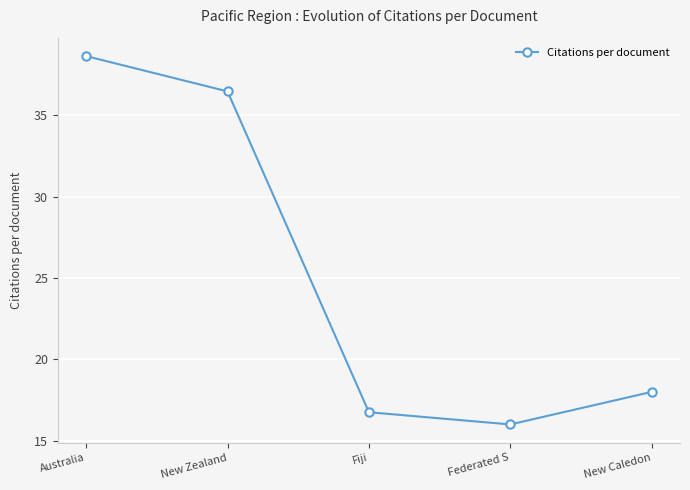

What is the maximum value shown in the chart?

38.6